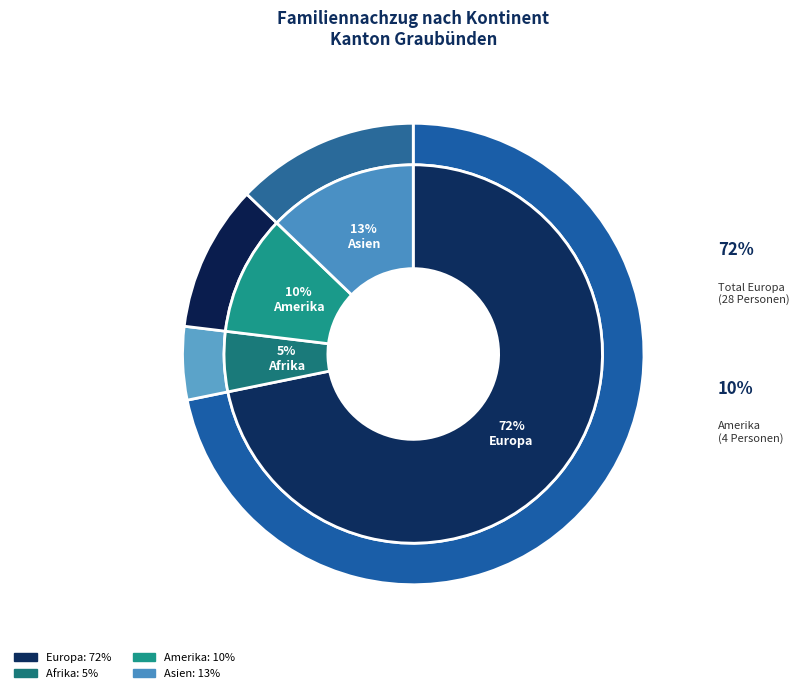

What percentage is the Amerika slice, to the nearest percent?

10%